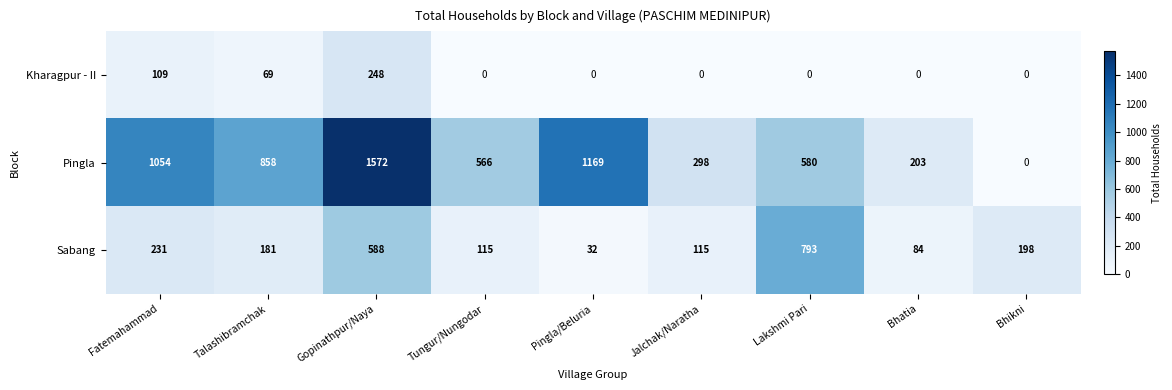

Rank the series by their average value, from lowest to highest.

Kharagpur - II, Sabang, Pingla